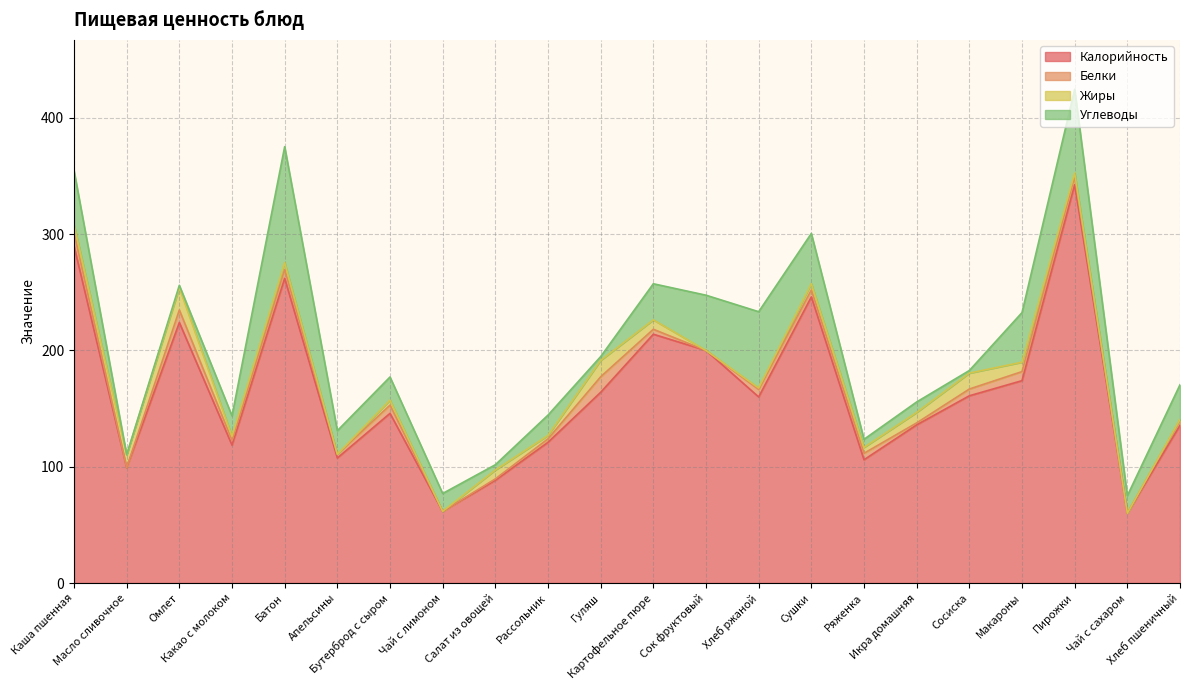

In Жиры, how many points are higher than both neighbors (excluding endpoints)?

7